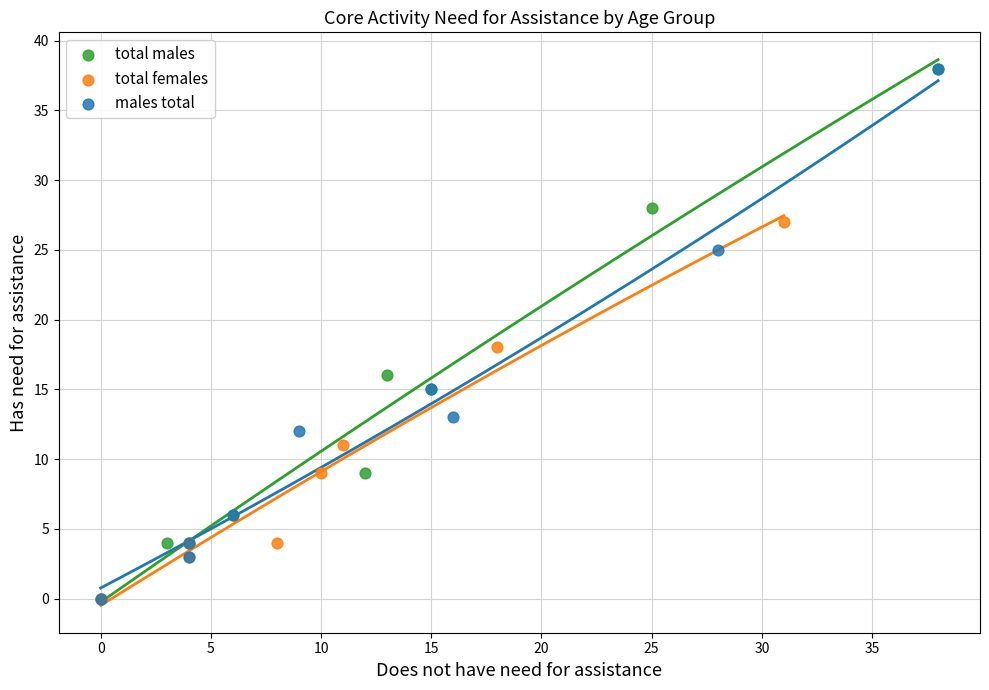

What are all the series names shown in the legend?

total males, total females, males total